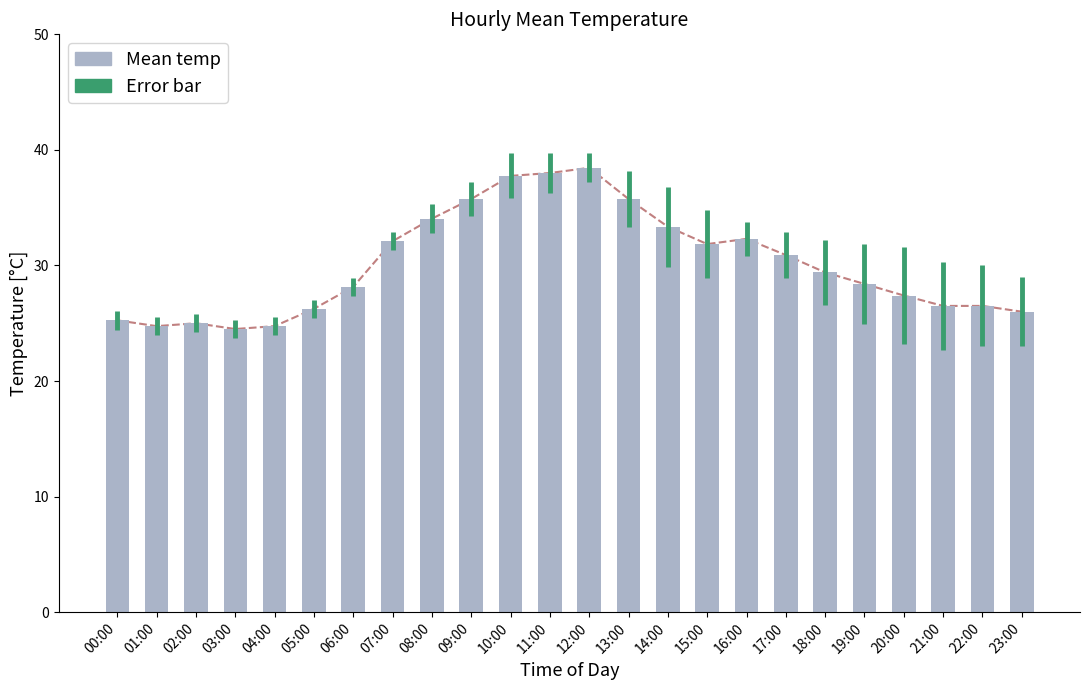

What is the maximum value shown in the chart?

38.5